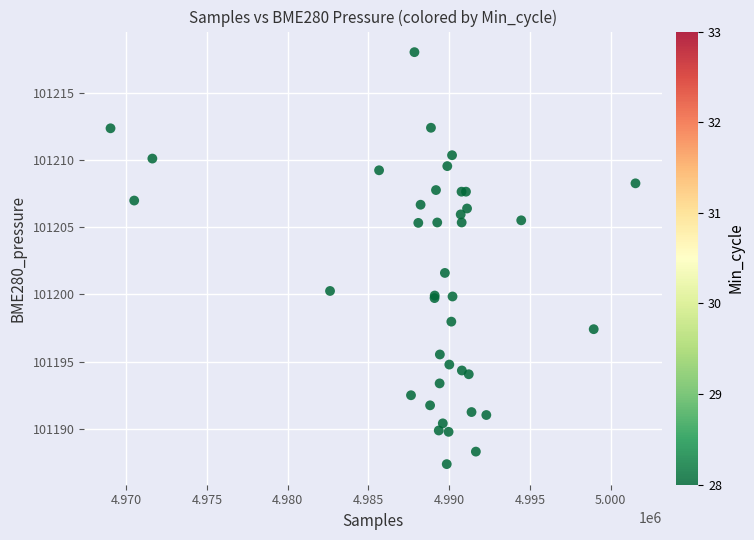

What Y value in the scatter plot is closest to 101202?

101201.6